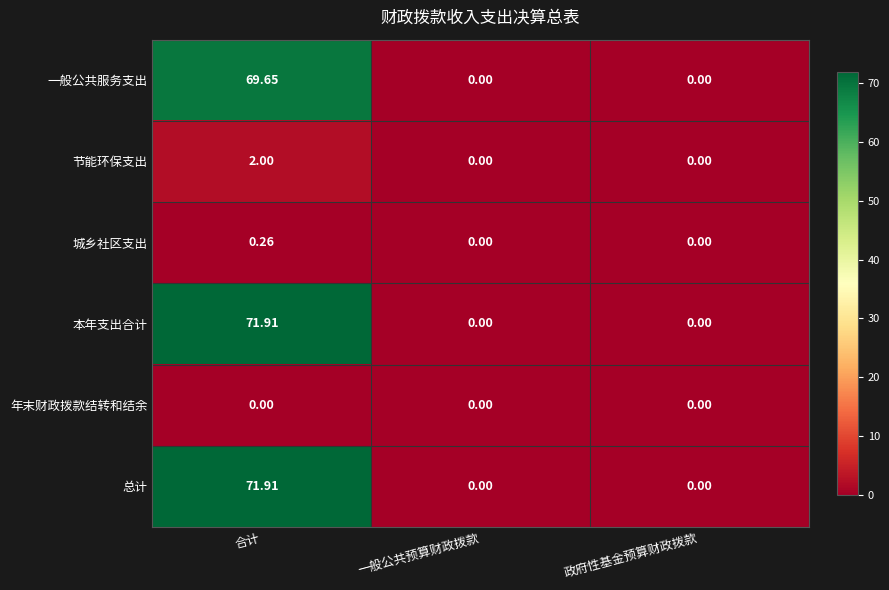

At which category is the sum across all series the highest?

合计